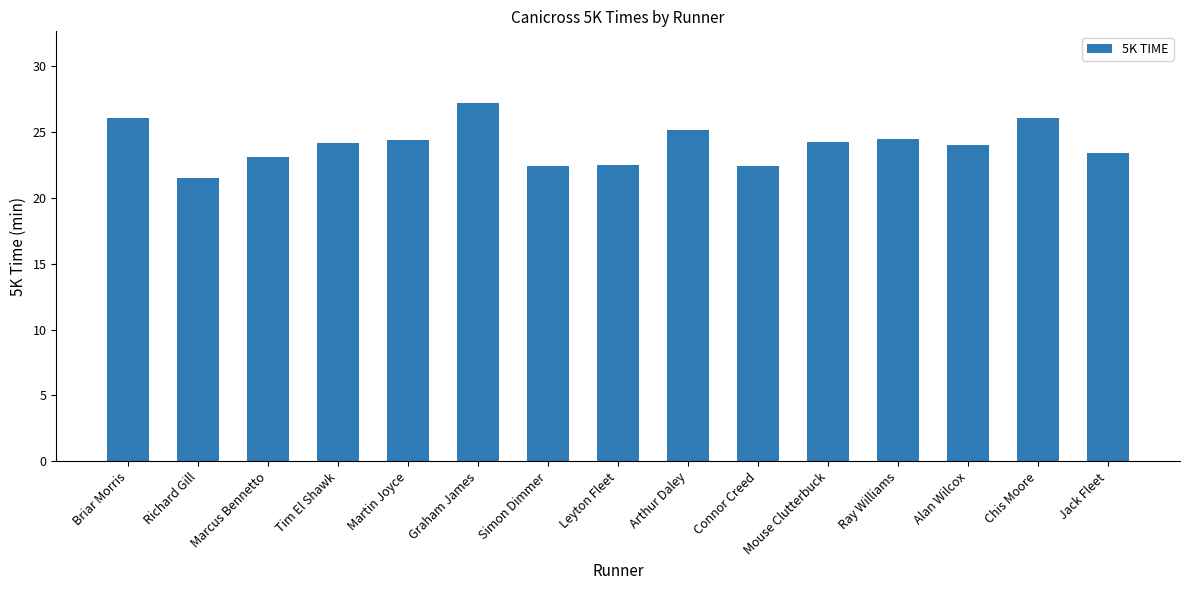

Count the number of data series in this chart.

1